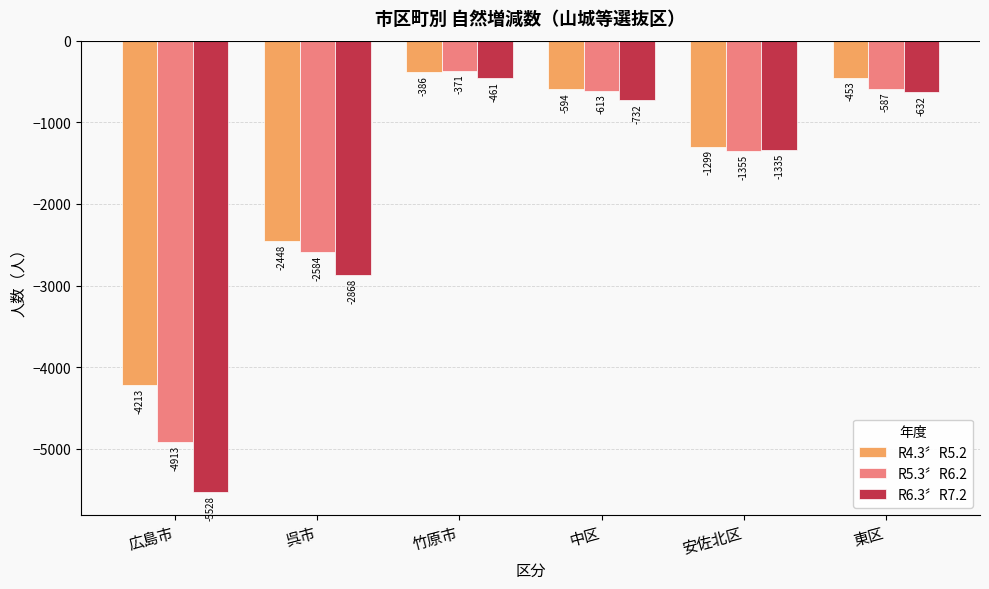

How many bars are there in total?

18